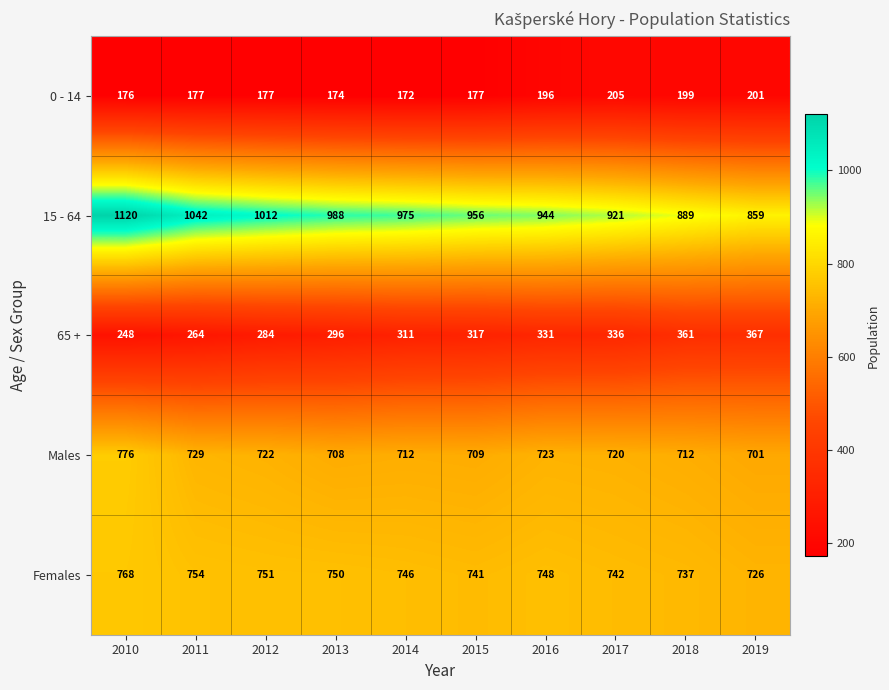

Which series has the largest total across all categories?

15 - 64